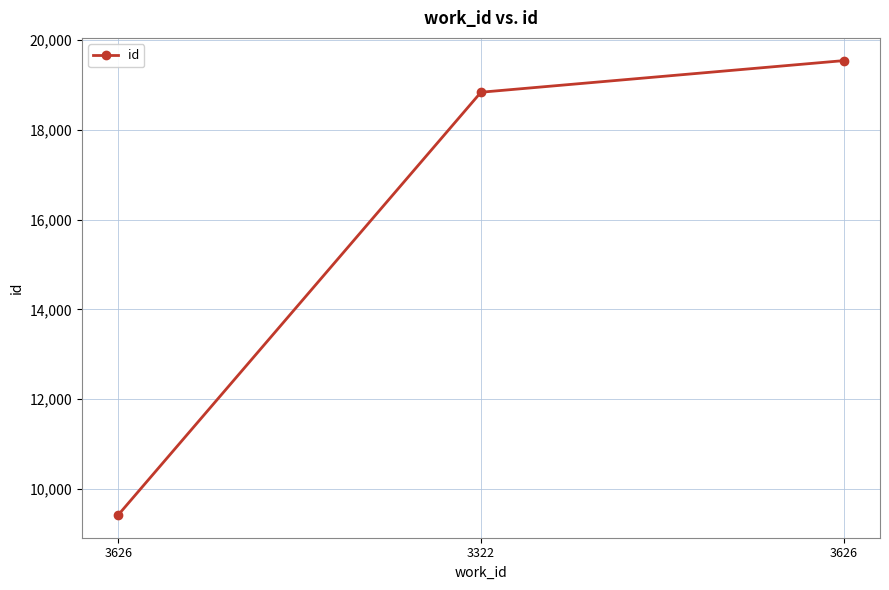

True or false: the data shows 13301 at 3626.

False